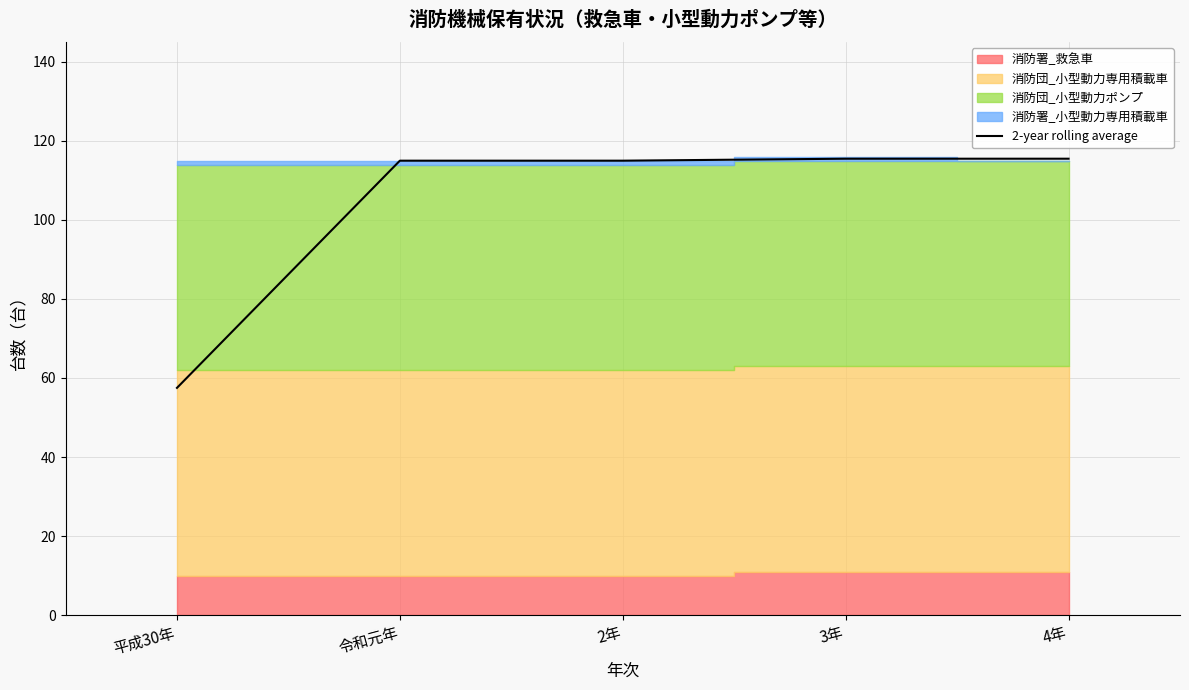

What is the value of the 5th point from the left?

115.5